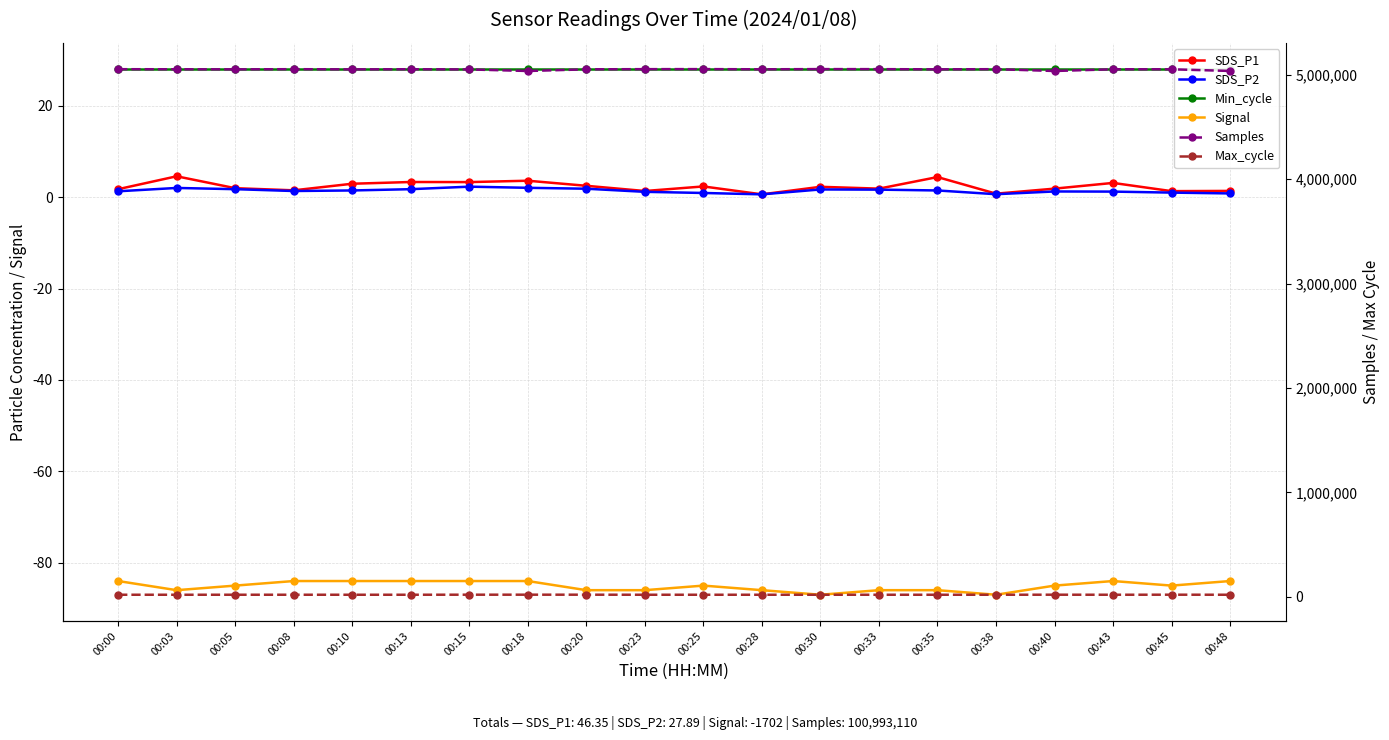

What is the average value of the Signal series?

-85.1